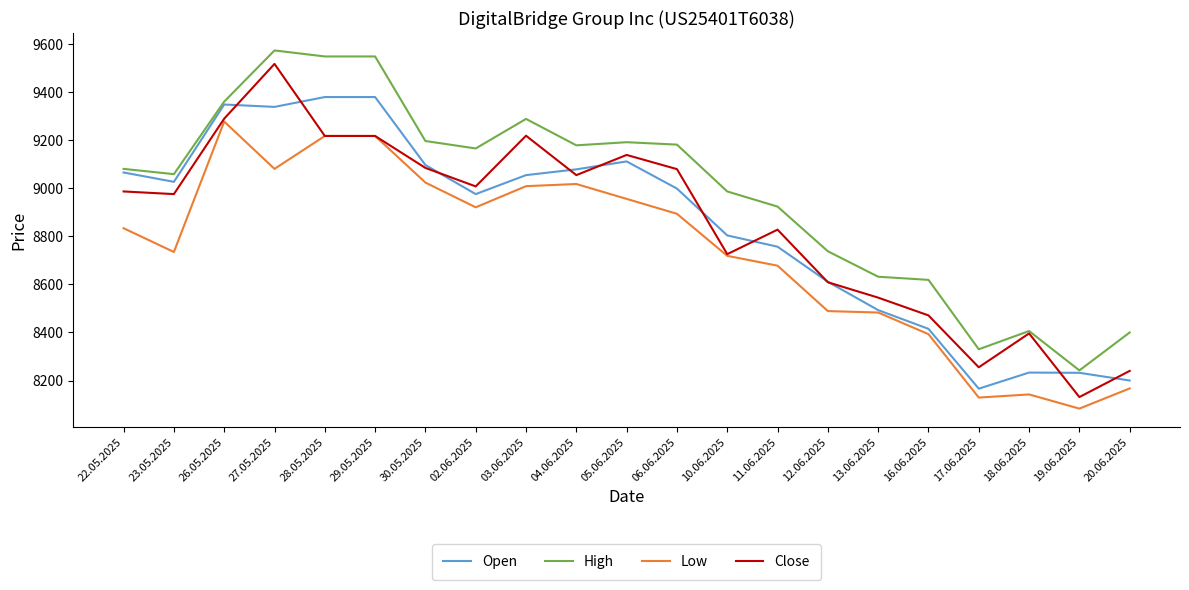

Does the chart display data point markers on the line(s)?

No